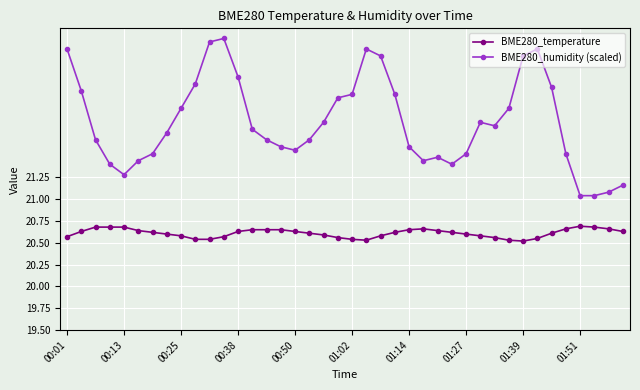

What is the average value of the BME280_humidity (scaled) series?

21.9